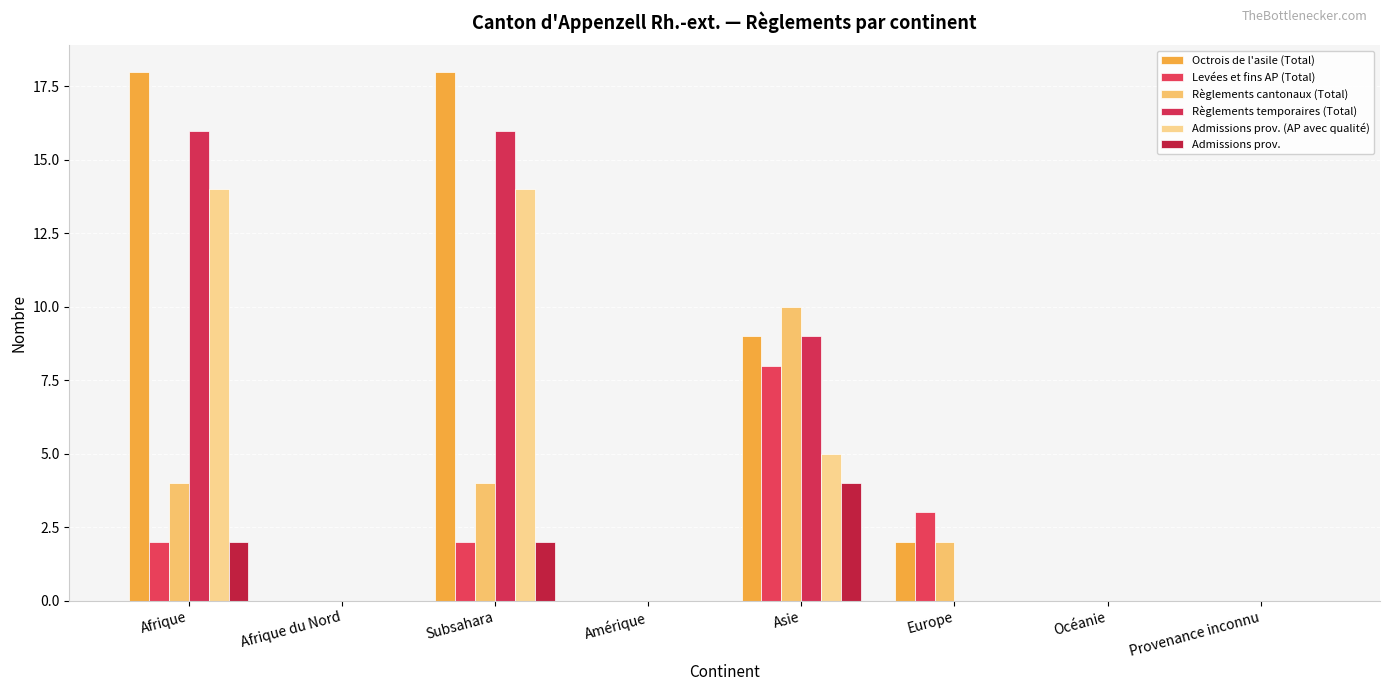

Where is Admissions prov. nearest to the value 2?

Afrique